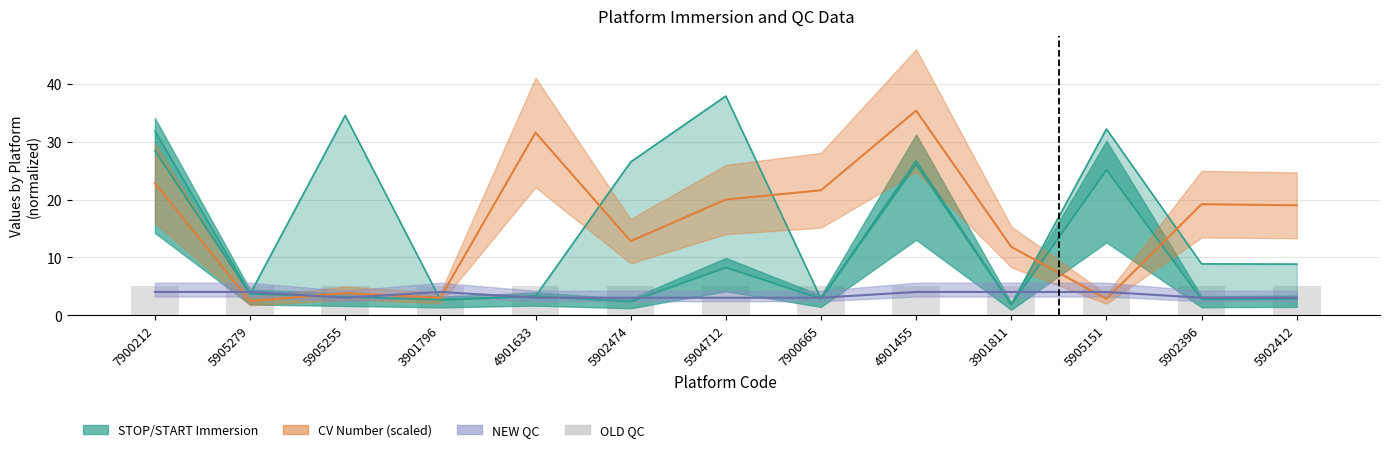

Reading left to right, transcribe all the data shown in this chart.

CV Number: 7900212=22.8	5905279=2.4	5905255=3.8	3901796=3.0	4901633=31.6	5902474=12.8	5904712=20.0	7900665=21.6	4901455=35.4	3901811=11.8	5905151=2.8	5902396=19.2	5902412=19.0
NEW QC: 7900212=4.0	5905279=4.0	5905255=3.0	3901796=4.0	4901633=3.0	5902474=3.0	5904712=3.0	7900665=3.0	4901455=4.0	3901811=4.0	5905151=4.0	5902396=3.0	5902412=3.0
OLD_QC: 7900212=5.0	5905279=5.0	5905255=5.0	3901796=5.0	4901633=5.0	5902474=5.0	5904712=5.0	7900665=5.0	4901455=5.0	3901811=5.0	5905151=5.0	5902396=5.0	5902412=5.0